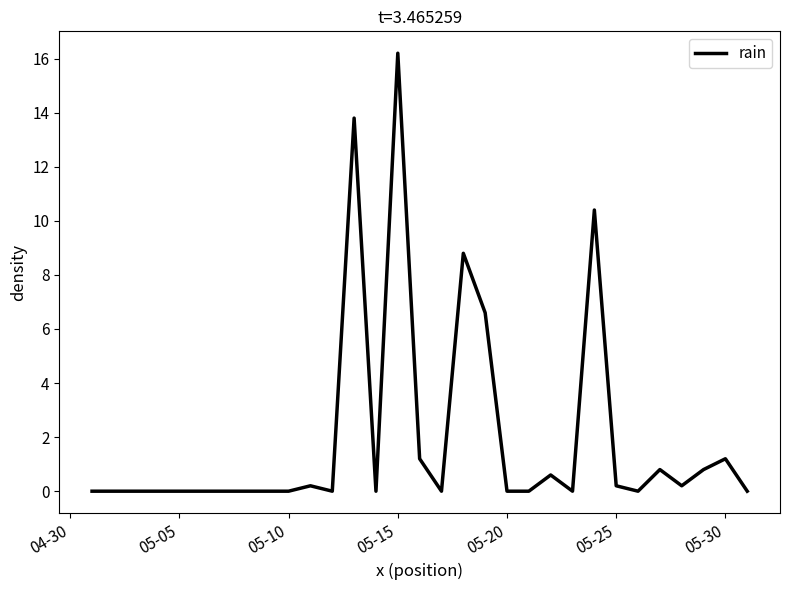

How many lines are shown in the chart?

1